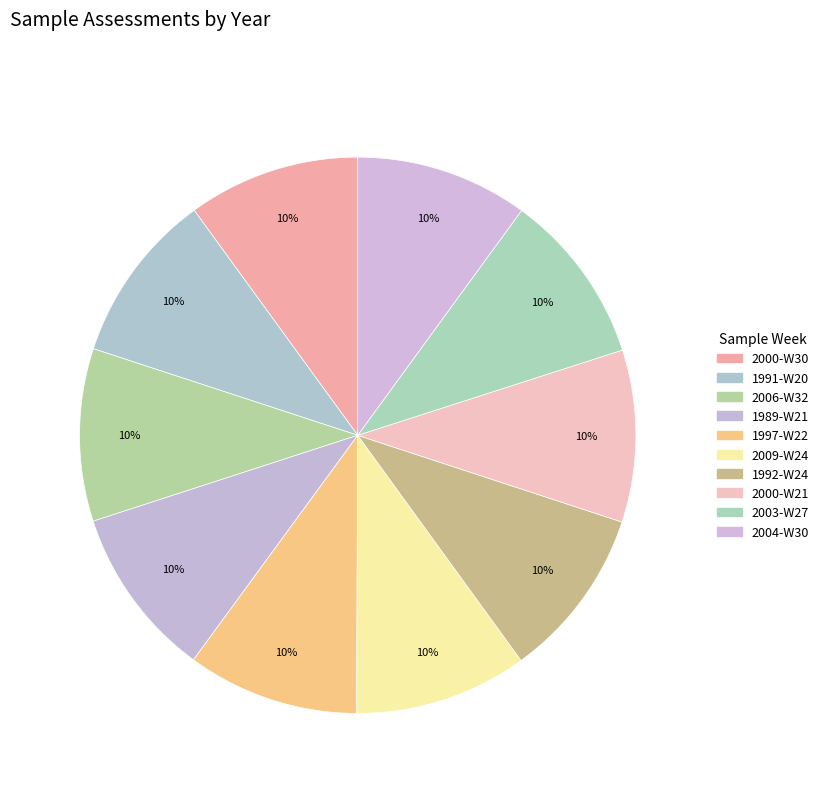

Count the number of slices in the pie.

10